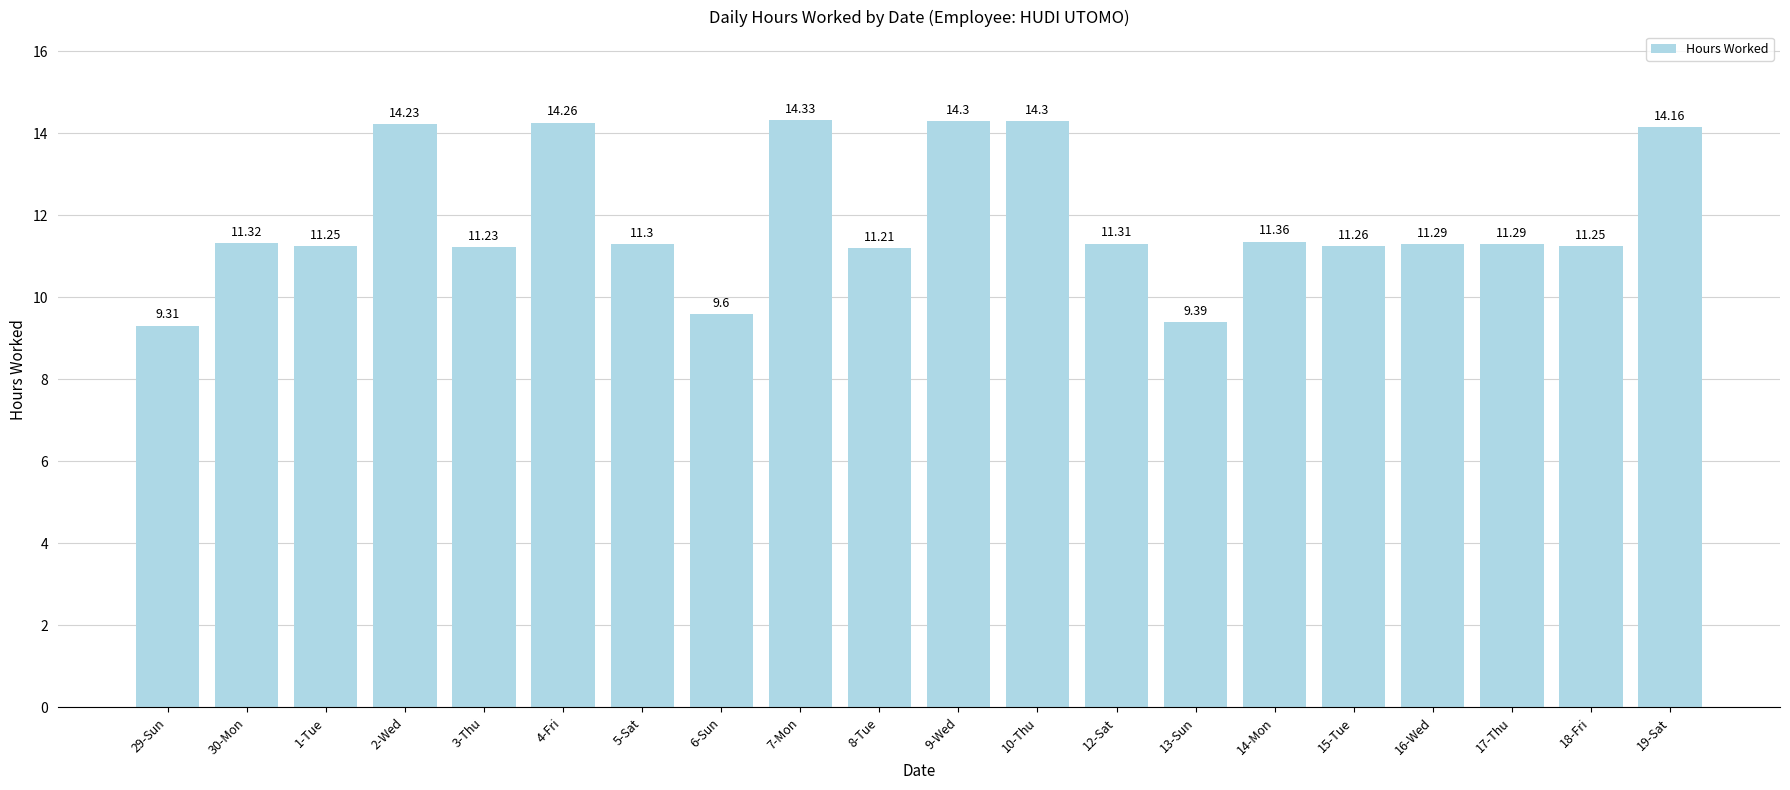

What is the change in value from 7-Mon to 13-Sun?

-4.9